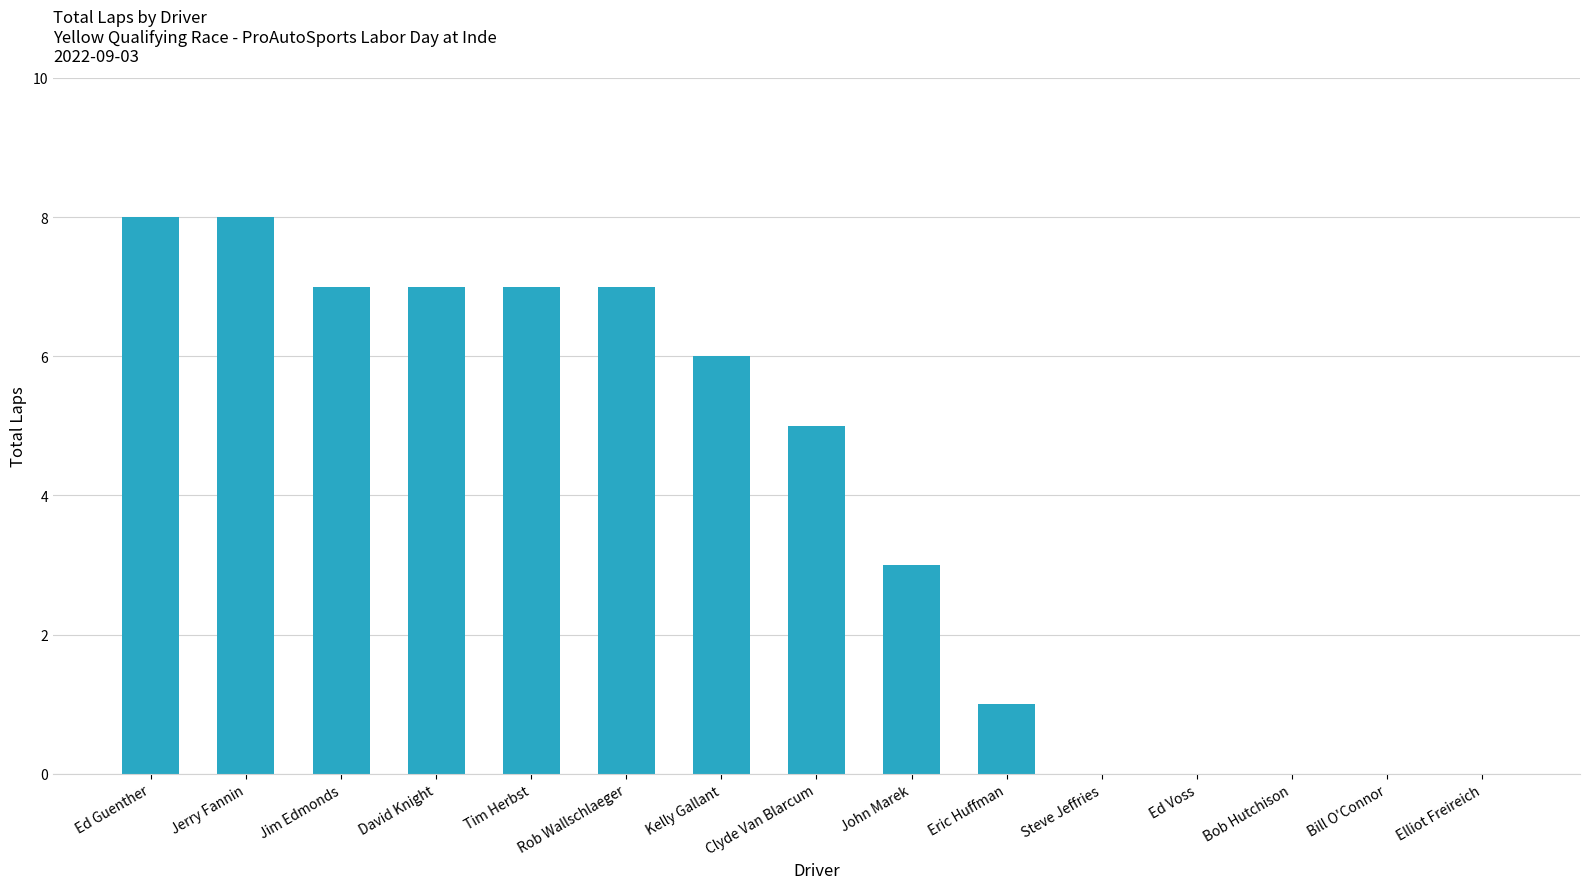

What is the sum of all values?

59